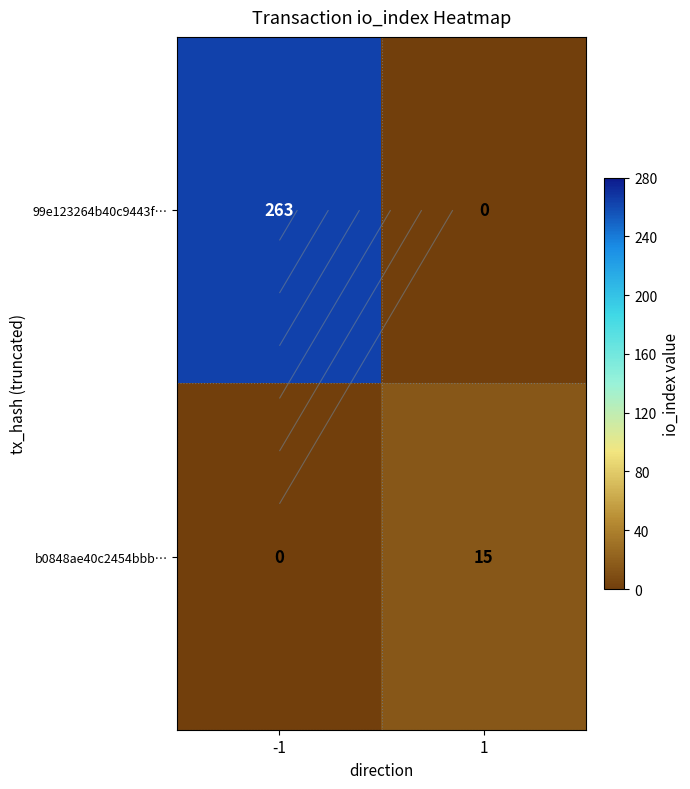

What is the total value across all series at -1?

263